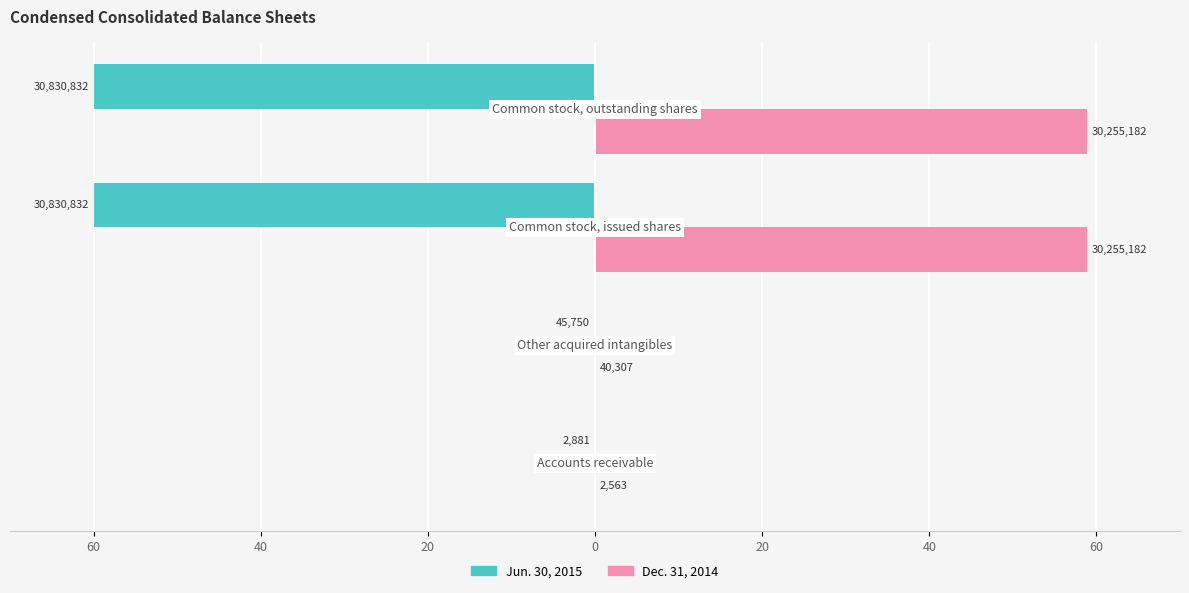

How many bars are there in total?

8